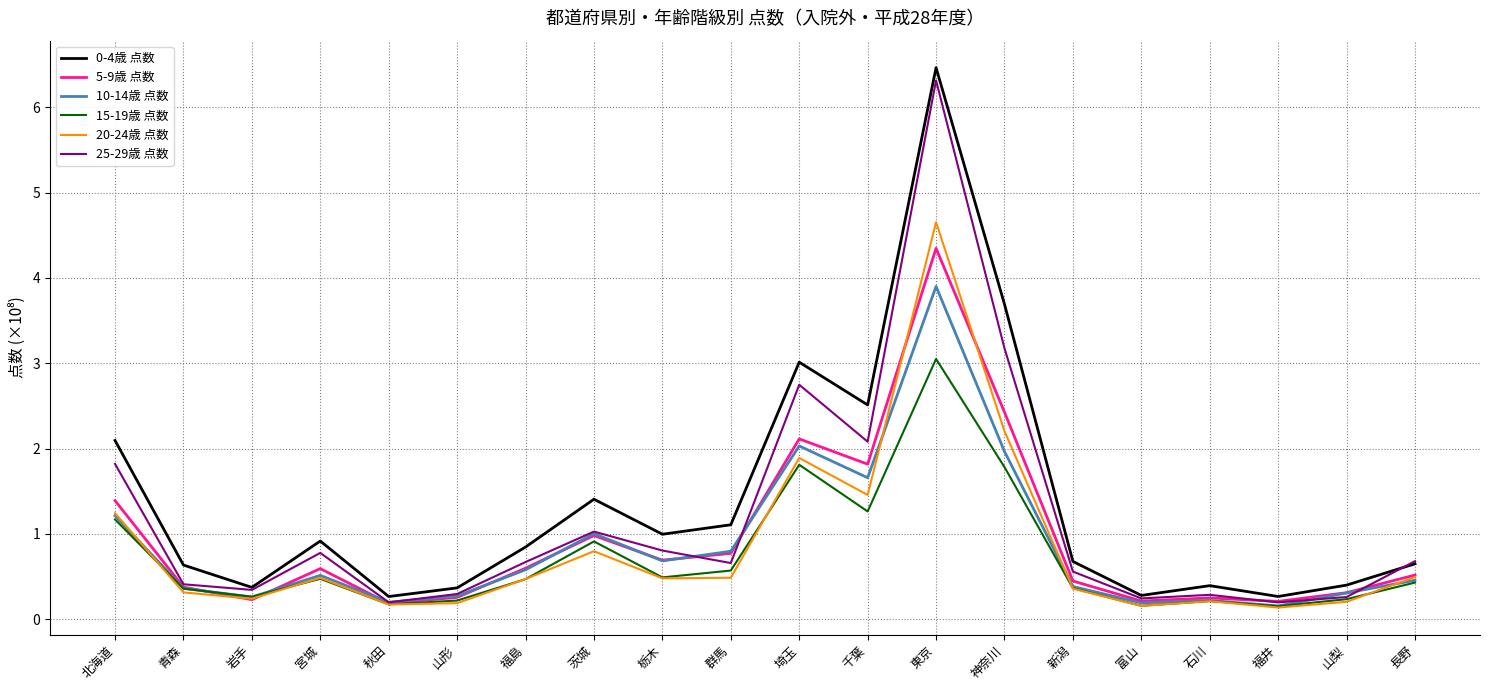

True or false: 5-9歳 点数 and 0-4歳 点数 intersect in this chart.

False